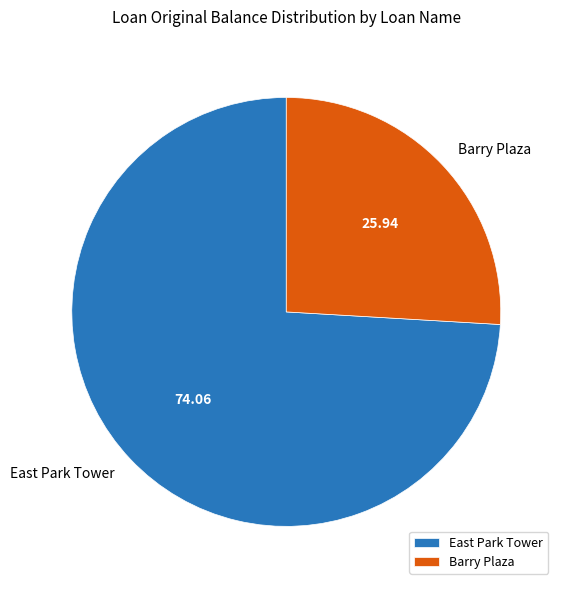

Count the number of slices in the pie.

2